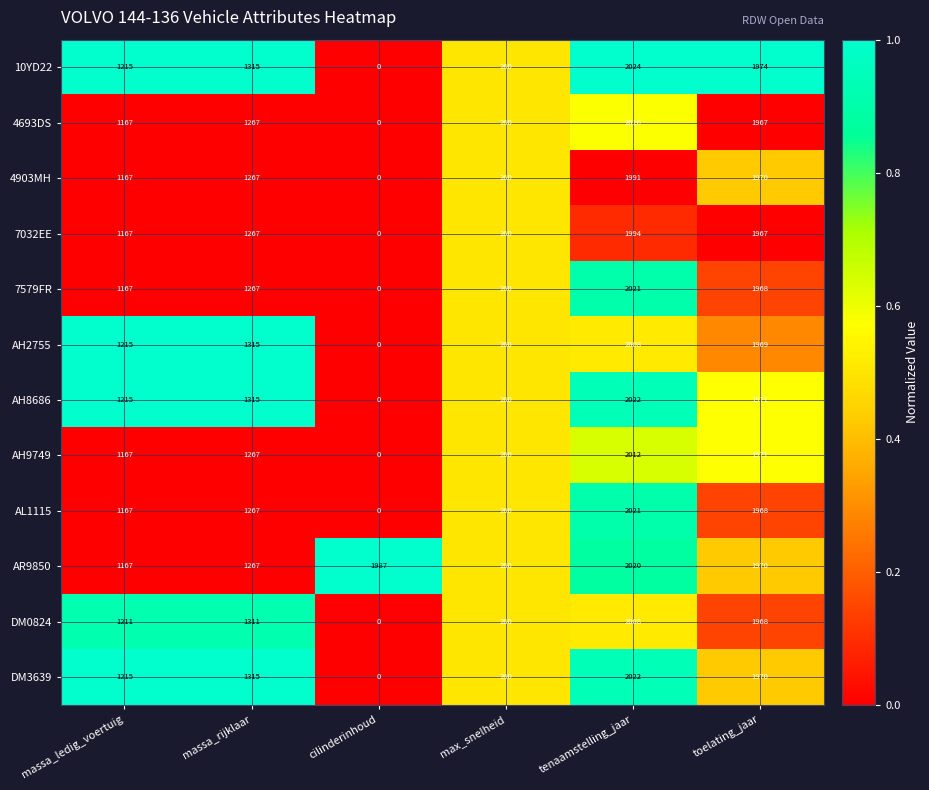

Count the number of data series in this chart.

12